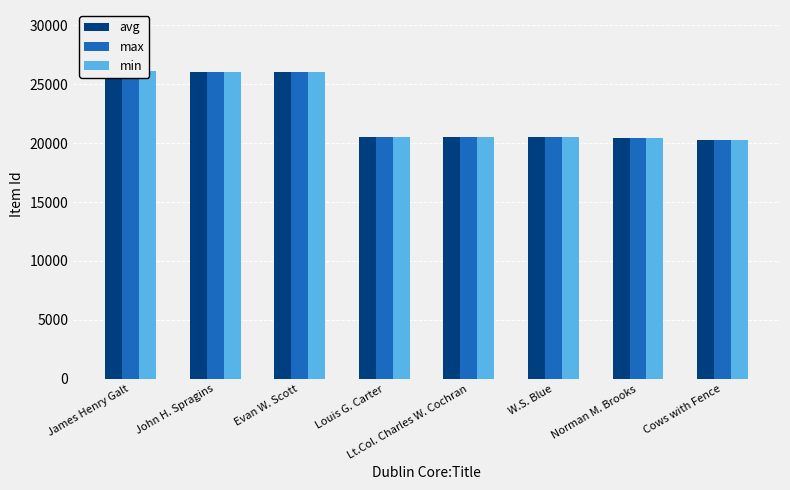

What is the label of the 4th bar from the left?

Louis G. Carter